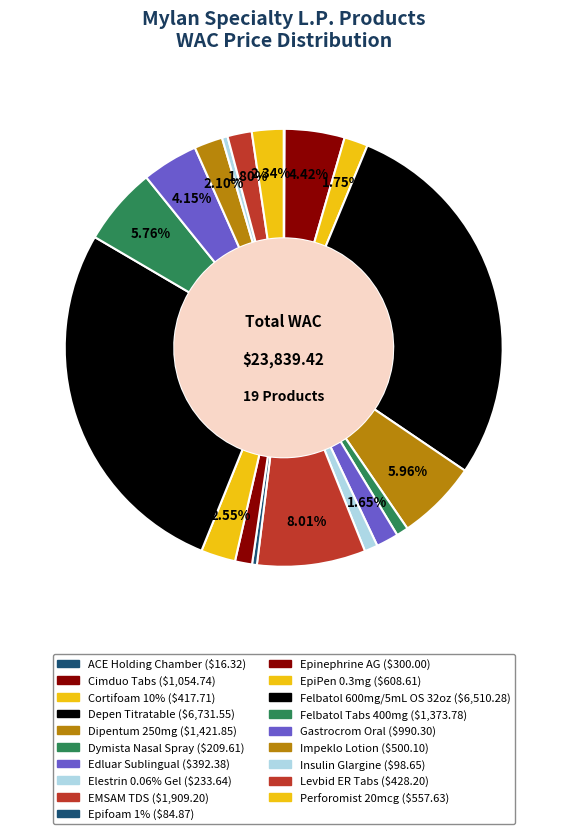

To the nearest percent, what is the difference between the largest and smallest slice percentages?

28%